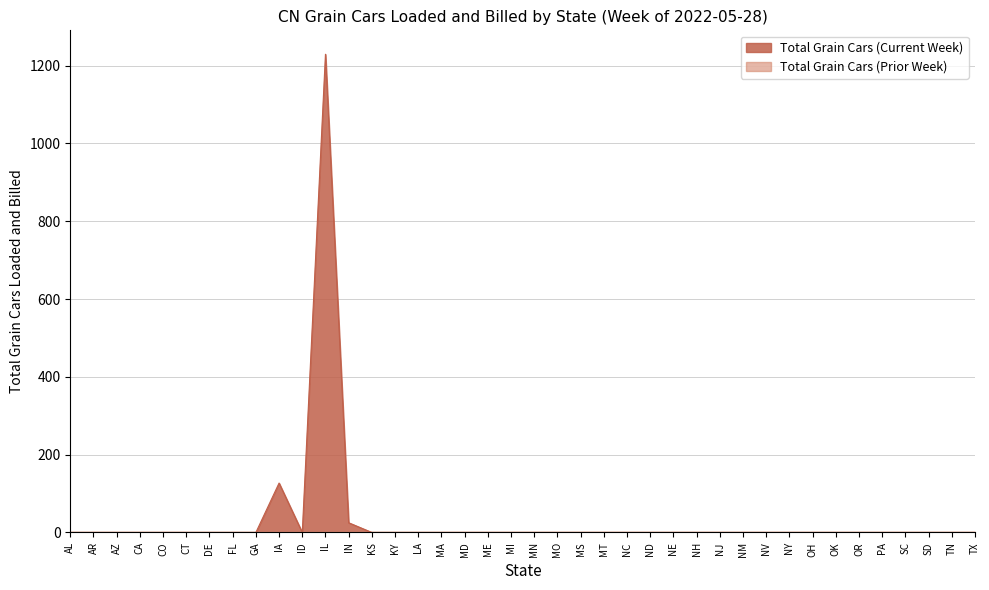

How many values are above zero?

3